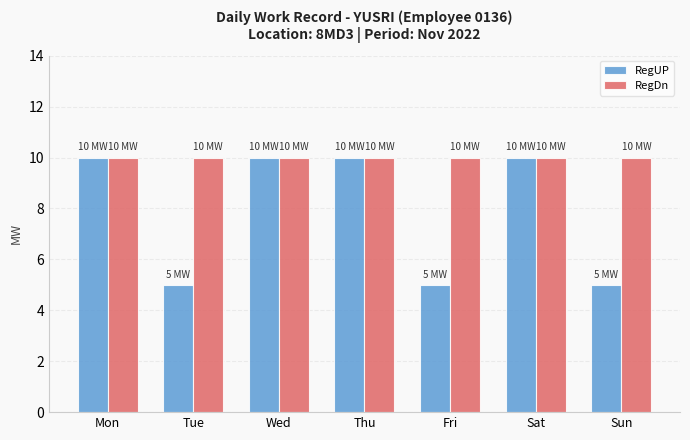

List the series in order of their overall mean, highest first.

RegDn, RegUP